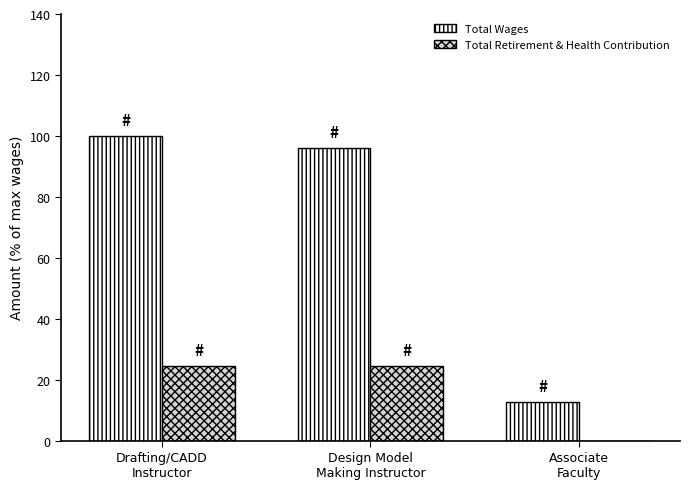

Which series has the largest total across all categories?

Total Wages